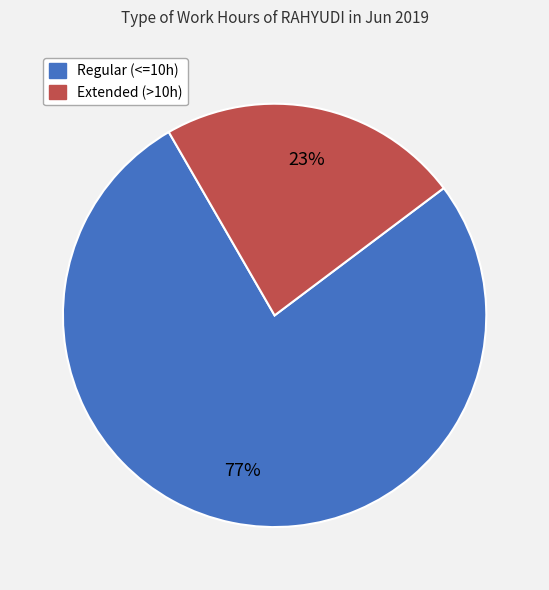

How many slices are in this pie chart?

2